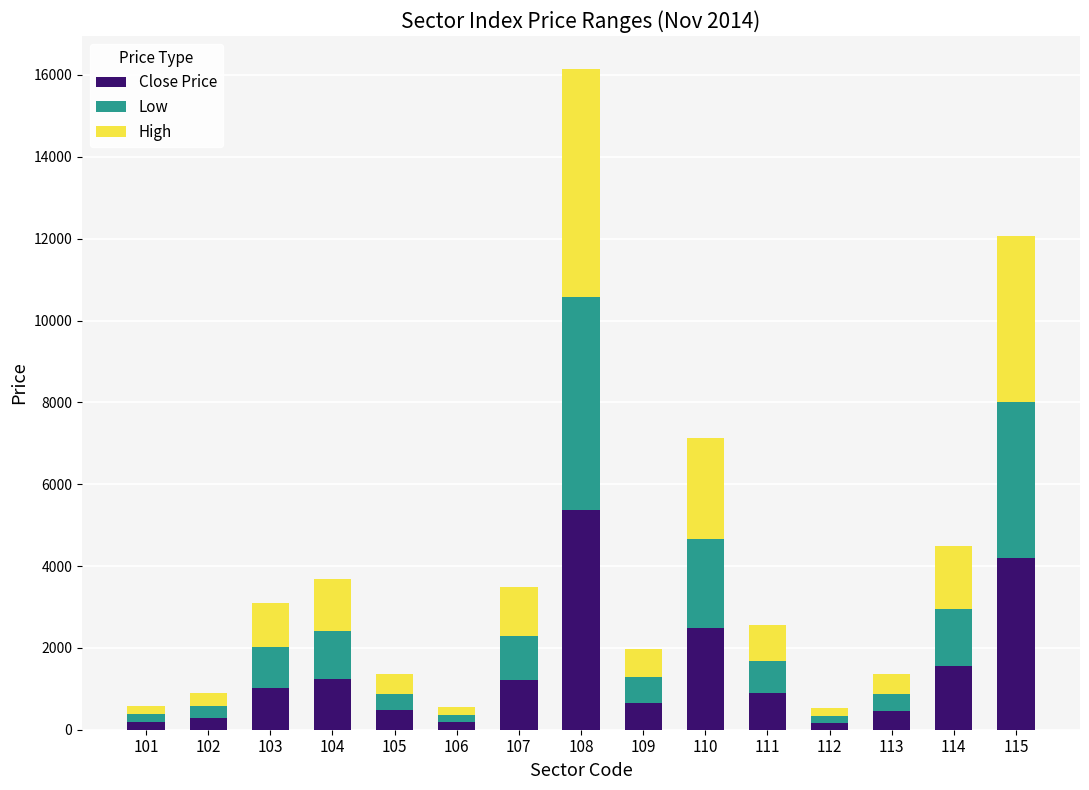

At which category is the sum across all series the highest?

108